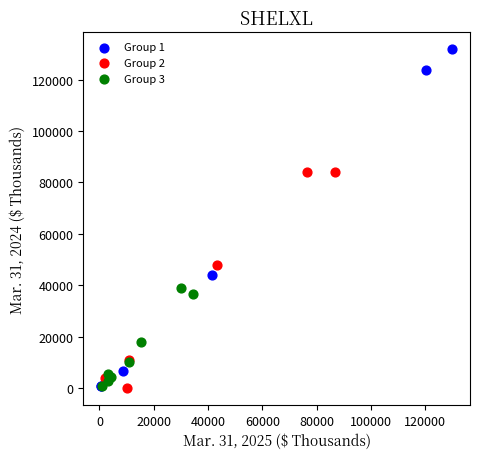

Which series has the widest spread of Y values?

Group 1